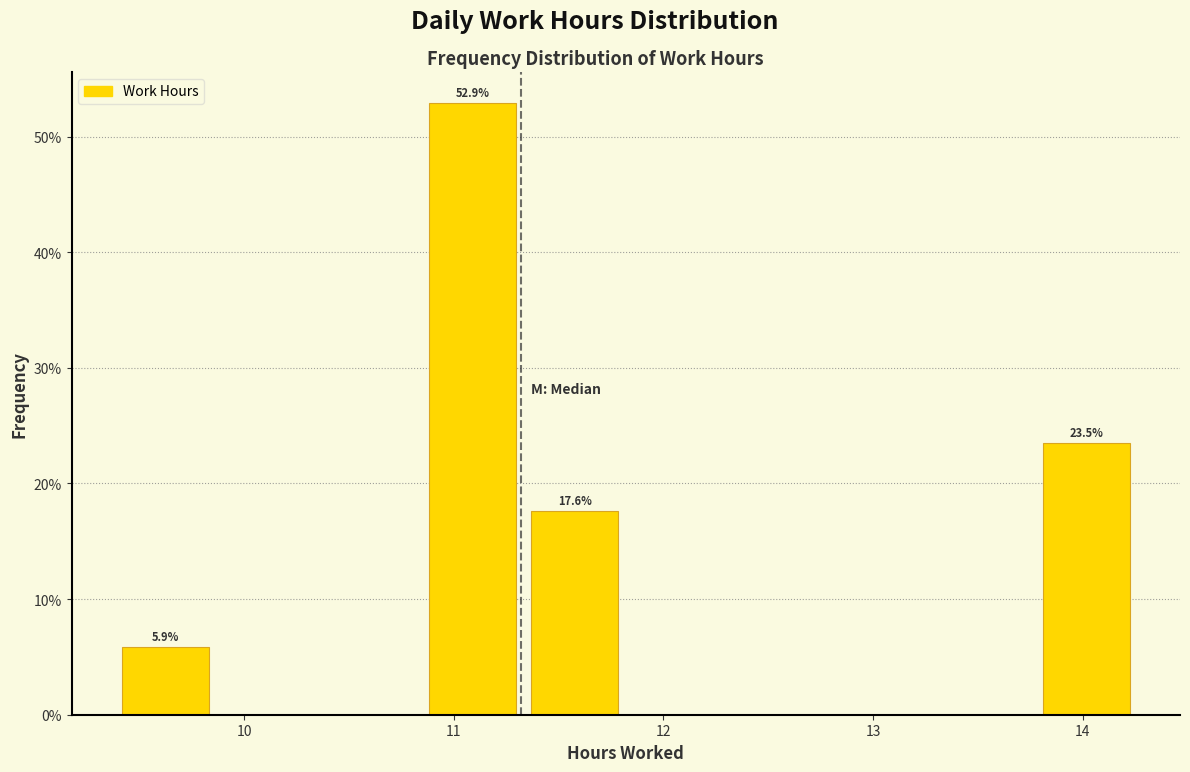

Which range on the x-axis has the tallest bar?

10.8 to 11.3